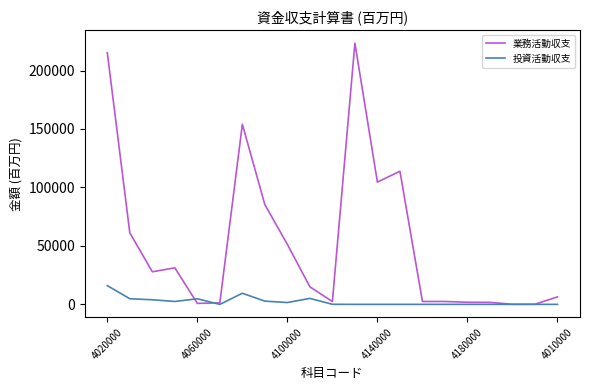

Which series has the largest range (max minus min)?

業務活動収支